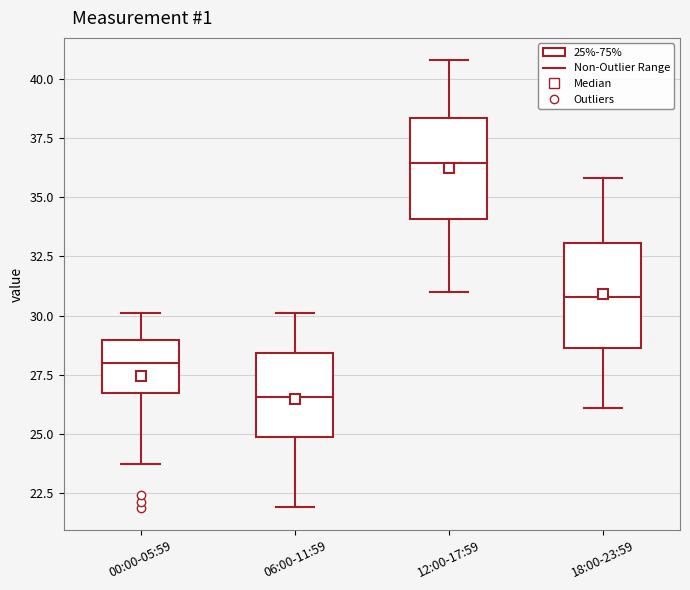

Reading left to right, transcribe this box plot: for each box, give where its median line is, the range the box spans, and where its two whiskers end, as read against the y-axis. The values are not printed on the chart, so give them approximately, as read against the axis.

00:00-05:59: median 28.0, box 26.5 to 29.0, whiskers 23.5 to 30.0
06:00-11:59: median 26.5, box 25.0 to 28.5, whiskers 22.0 to 30.0
12:00-17:59: median 36.5, box 34.0 to 38.5, whiskers 31.0 to 41.0
18:00-23:59: median 31.0, box 28.5 to 33.0, whiskers 26.0 to 36.0